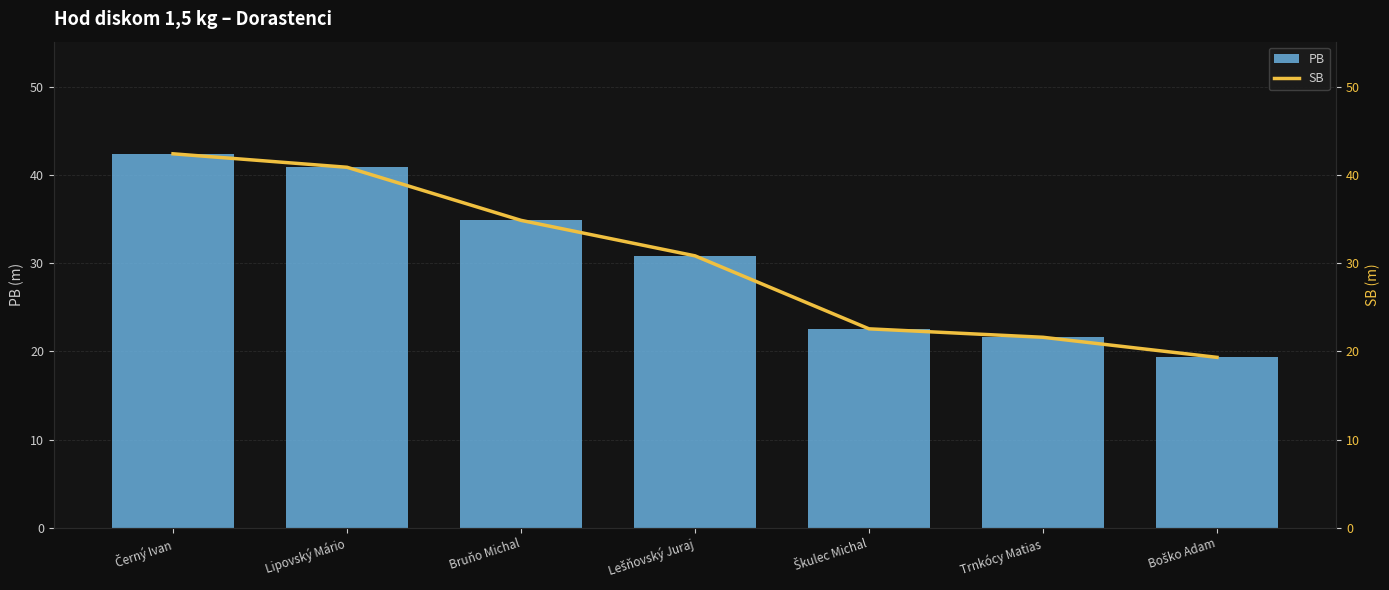

At which label is PB closest to 30?

Lešňovský Juraj